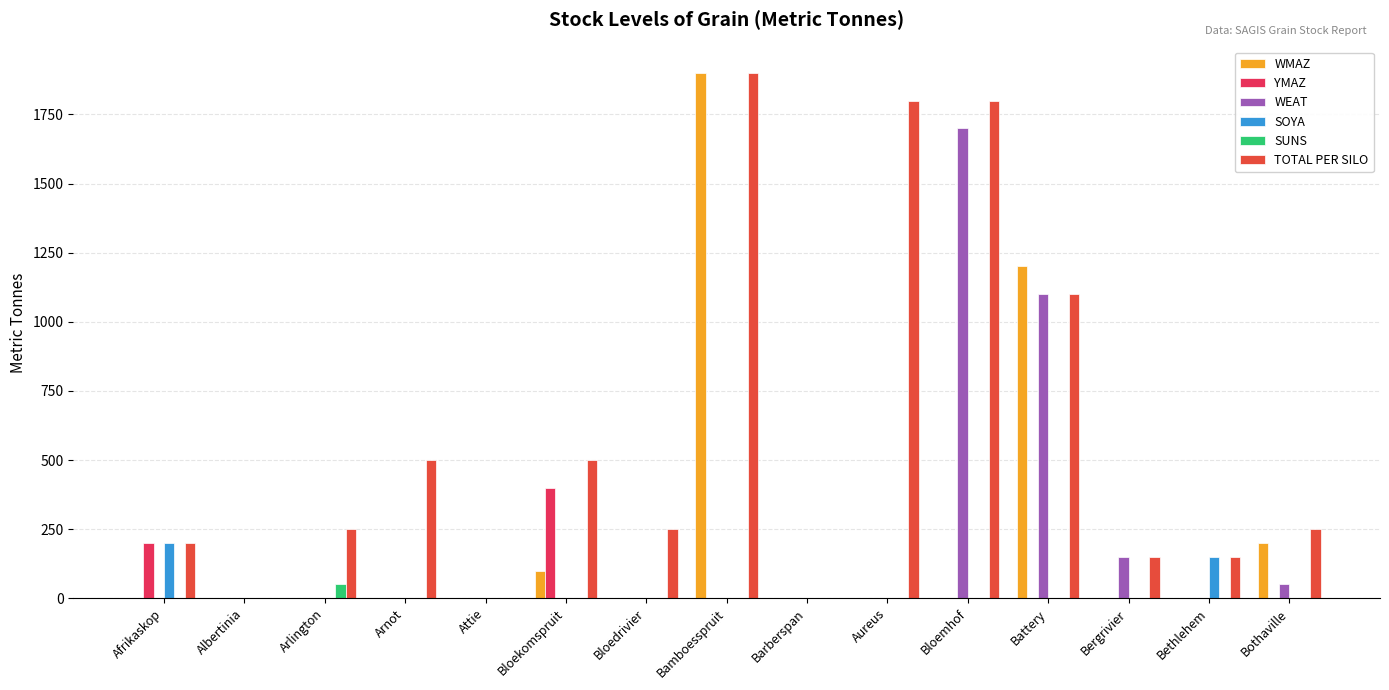

Does the chart contain stacked bars?

No